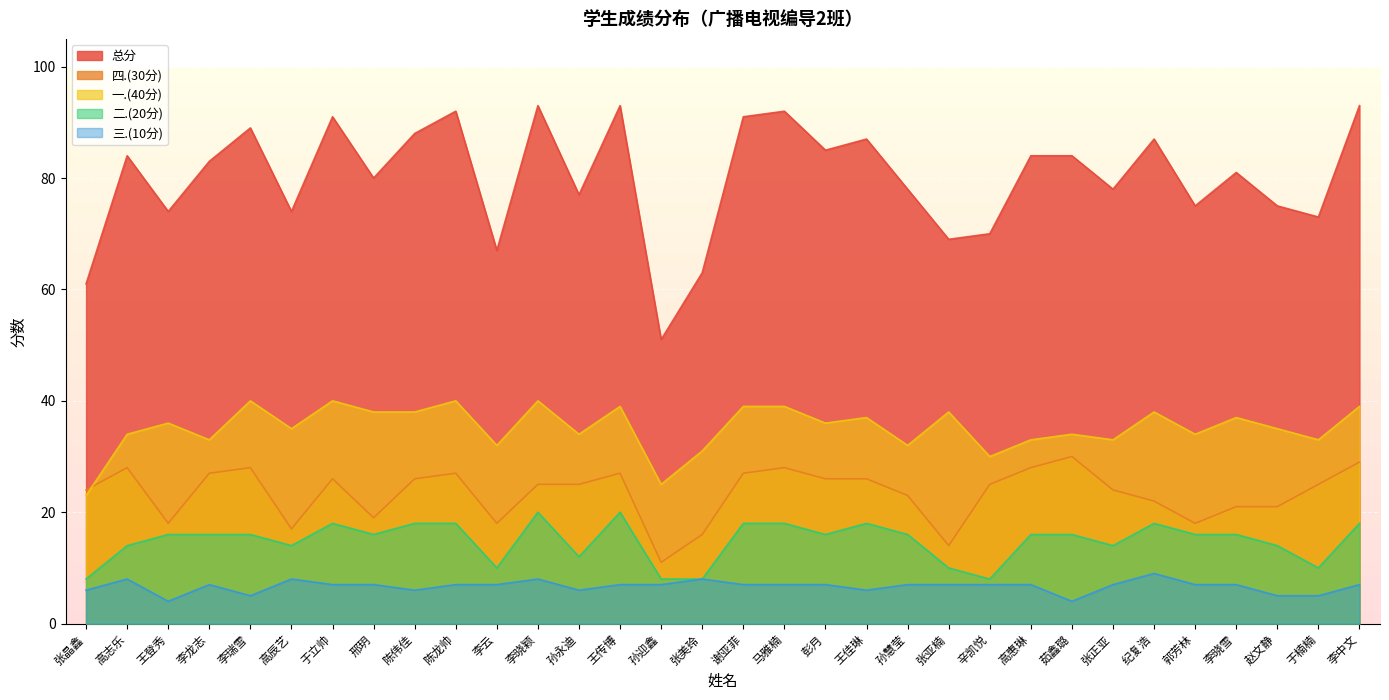

Rank the categories by 一.(40分) value from lowest to highest.

张晶鑫, 孙迎鑫, 辛凯悦, 张美玲, 李云, 孙慧莹, 李龙志, 高惠琳, 张正亚, 于楠楠, 高志乐, 孙永迪, 茹鑫璐, 郭芳林, 高辰艺, 赵文静, 王登秀, 彭月, 王佳琳, 李晓雪, 邢玥, 陈伟佳, 张亚楠, 纪复浩, 王传博, 谢亚菲, 马雅楠, 李中文, 李瑞雪, 于立帅, 陈龙帅, 李晓颖